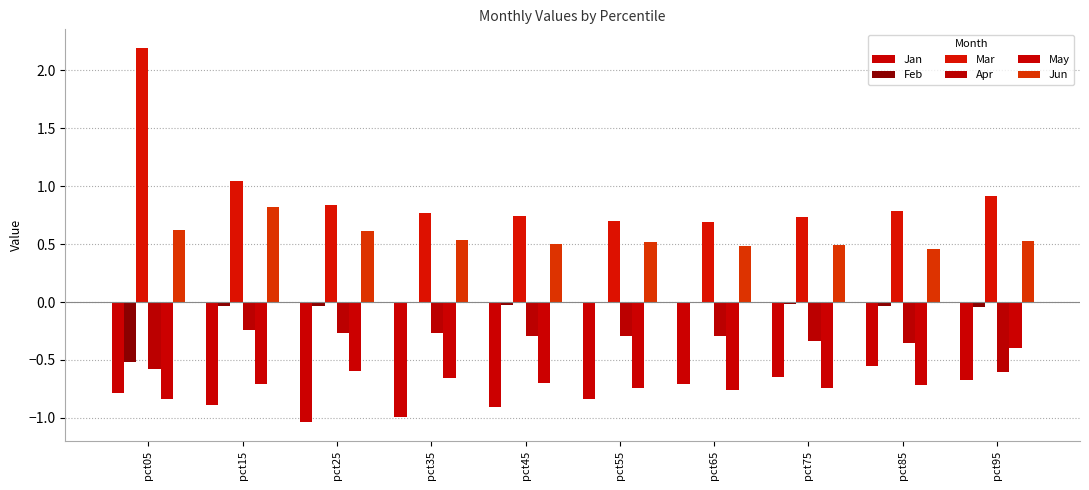

How many groups of bars are there?

10